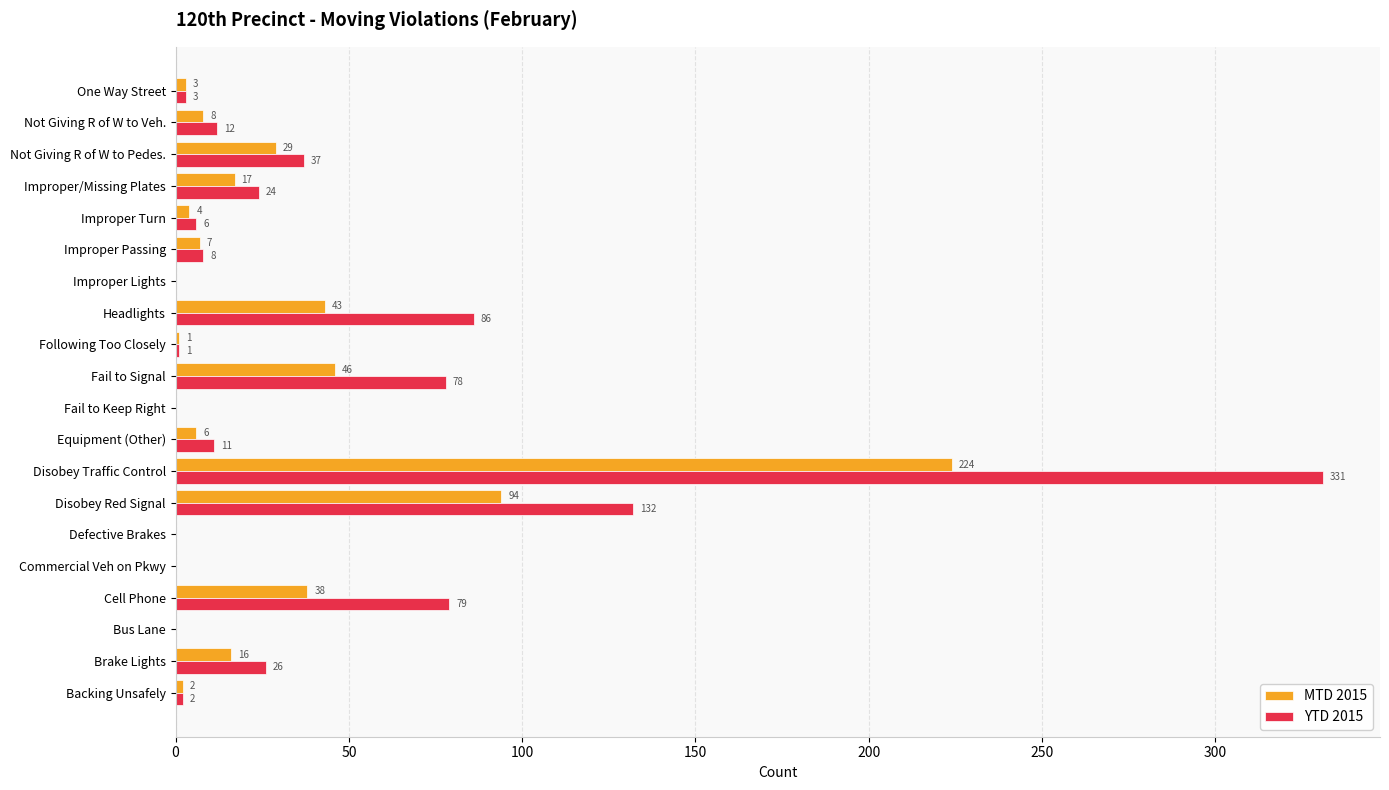

Which series changed the most between Cell Phone and Improper Passing?

YTD 2015